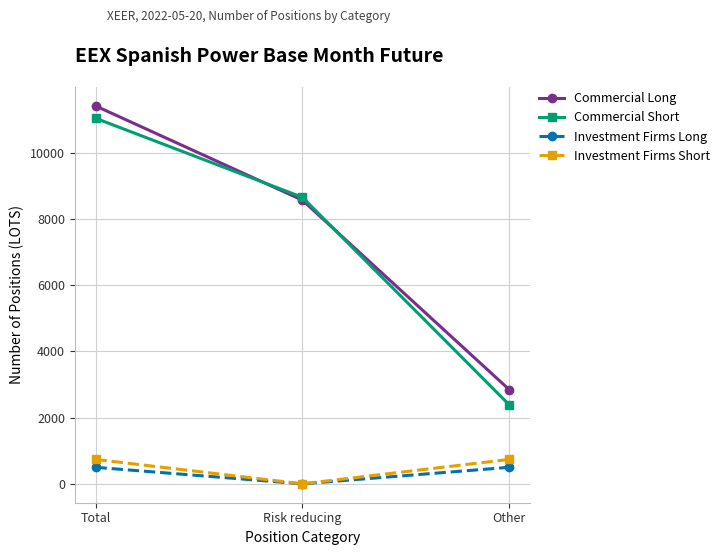

Which category has the highest value in the Commercial Short series?

Total